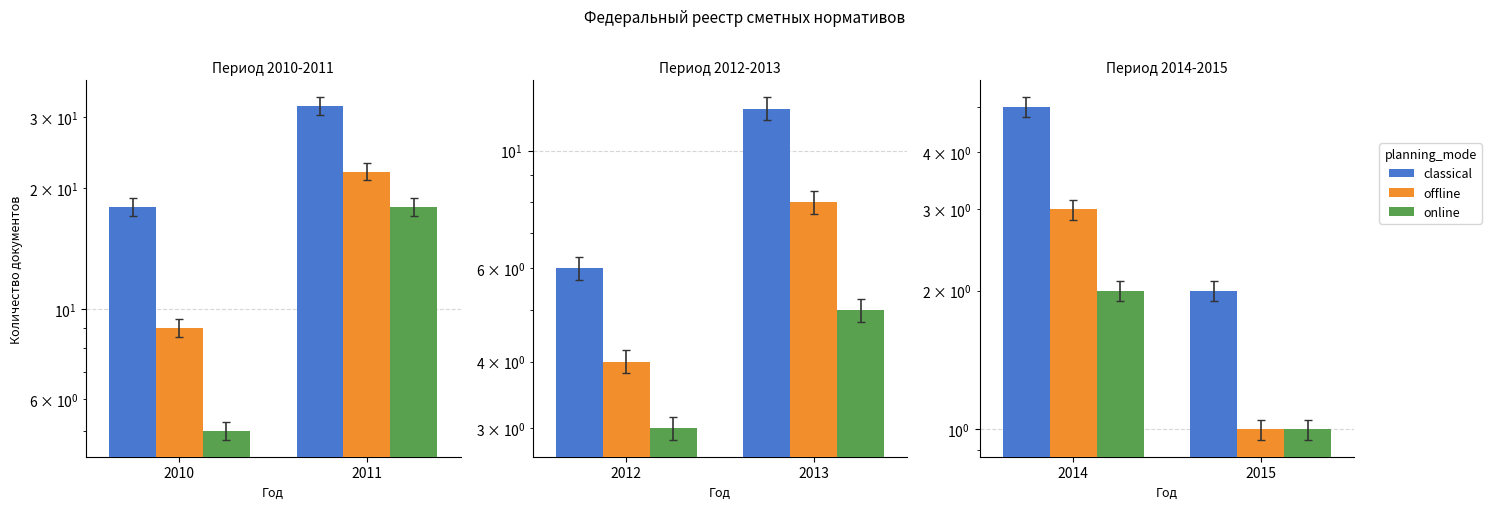

Rank the series at 2010 from highest to lowest value.

classical, offline, online